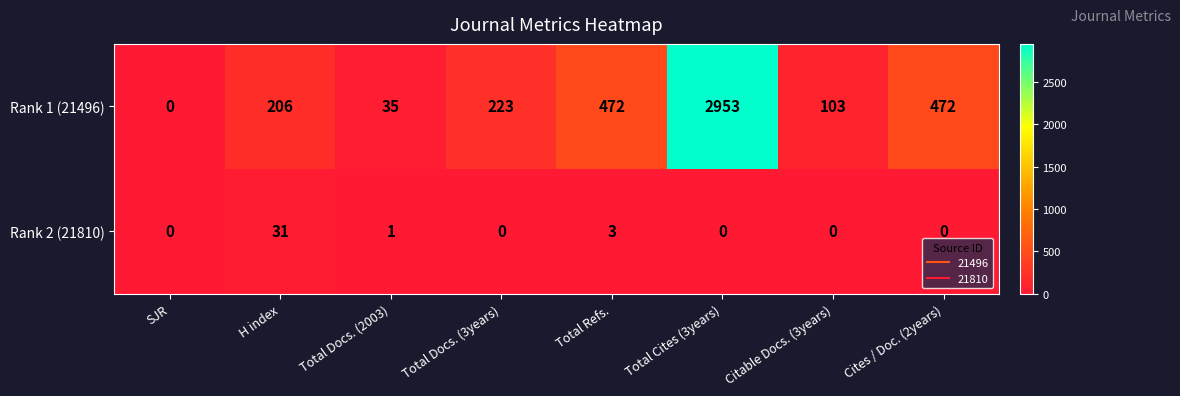

Rank the series by their average value, from highest to lowest.

Rank 1 (21496), Rank 2 (21810)